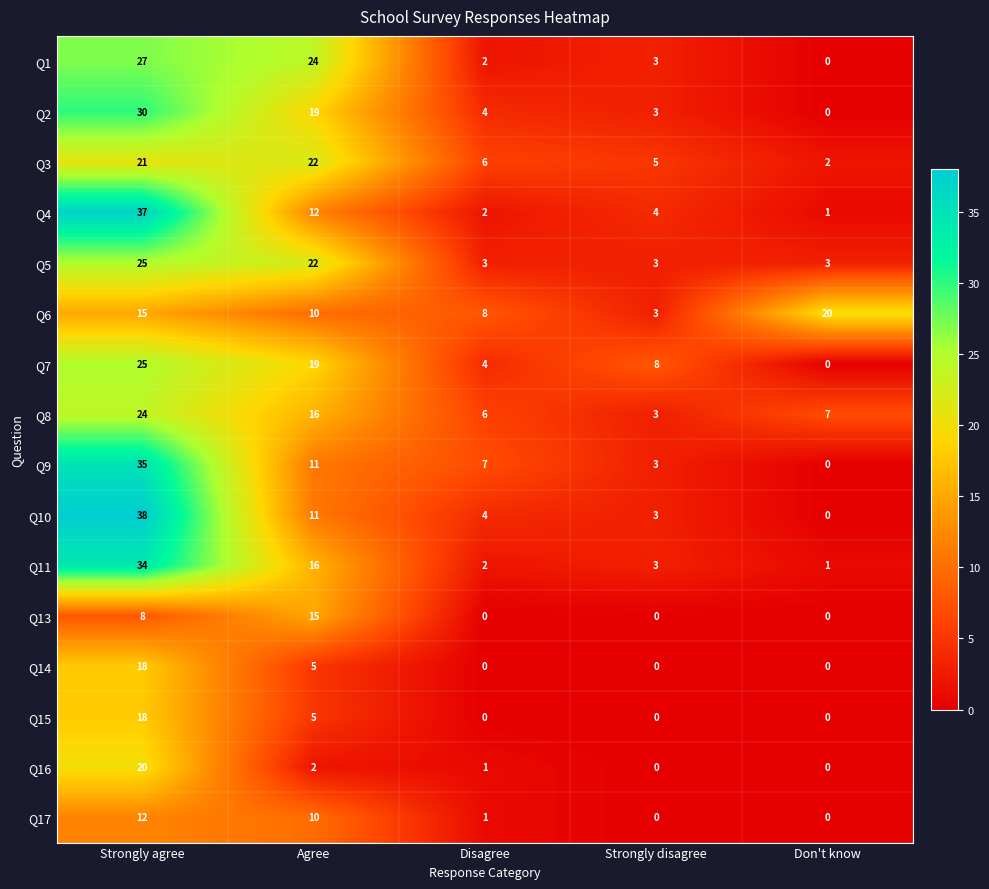

What is the maximum value shown in the chart?

38